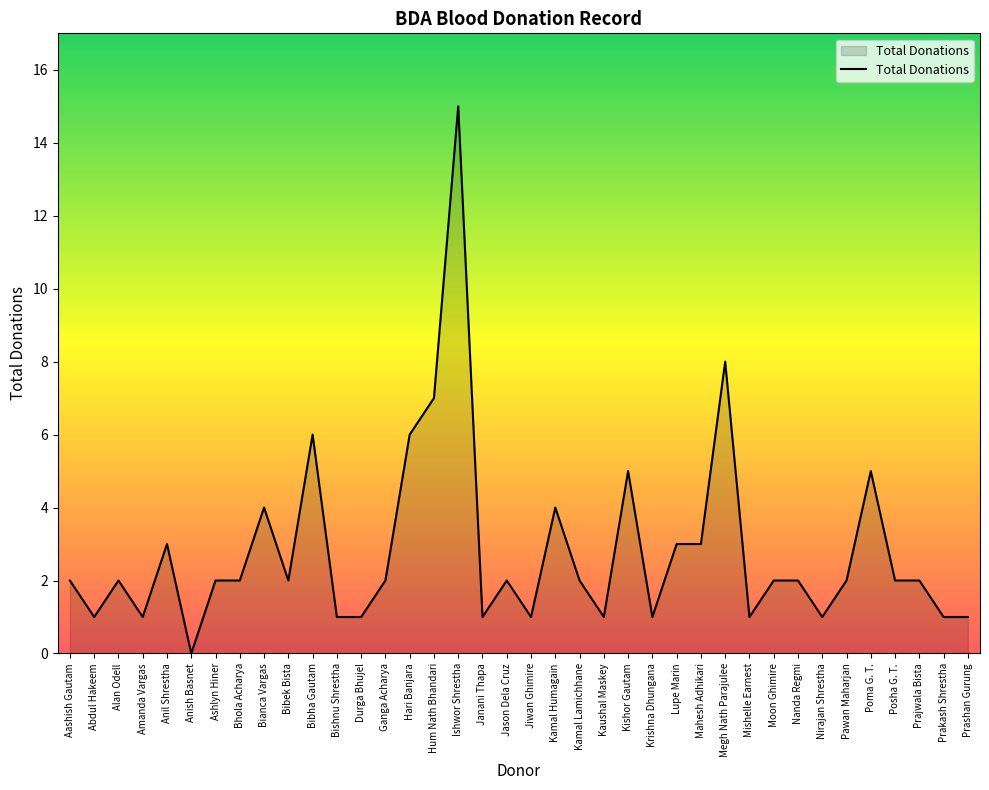

Between Anil Shrestha and Kamal Humagain, which is larger?

Kamal Humagain